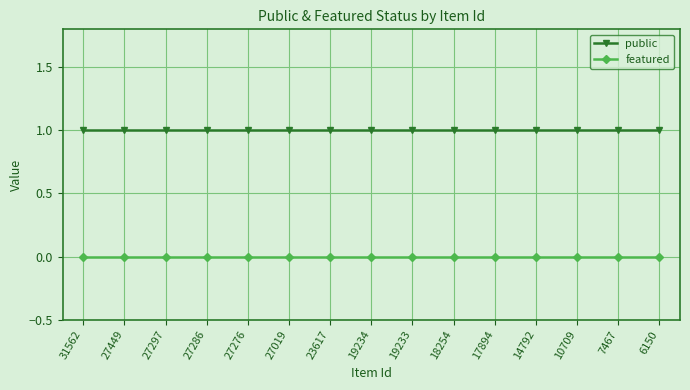

At 27449, list the series in order from largest to smallest.

public, featured